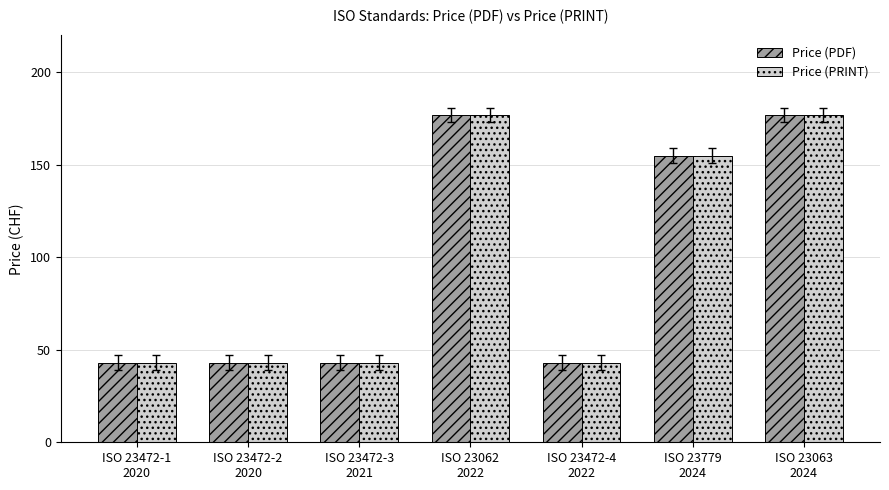

Reading left to right, list all the values displayed in this chart.

Price (PDF): 43	43	43	177	43	155	177
Price (PRINT): 43	43	43	177	43	155	177